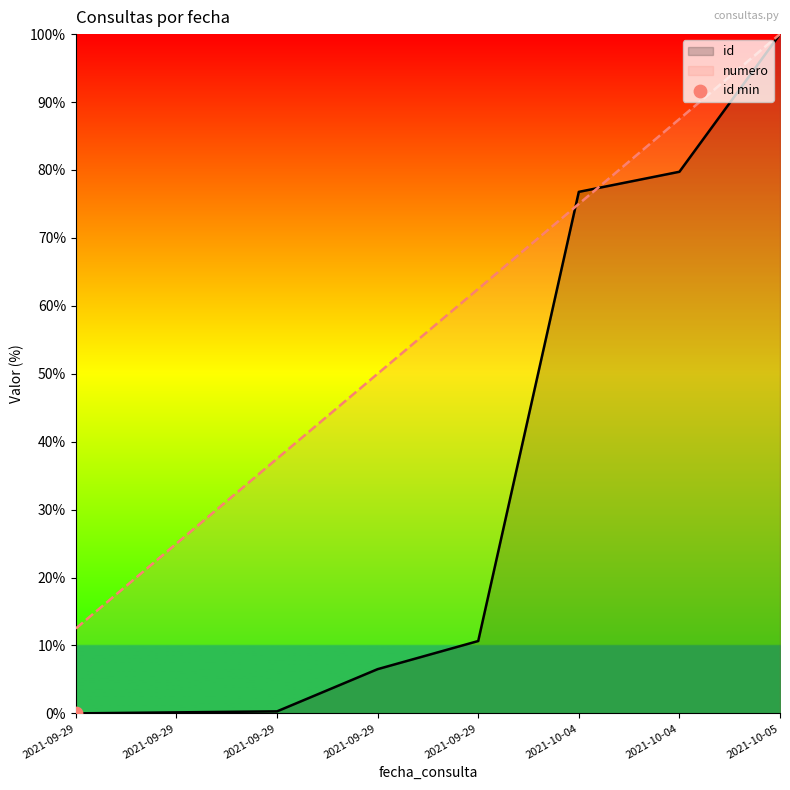

At which category is the sum across all series the highest?

2021-10-05